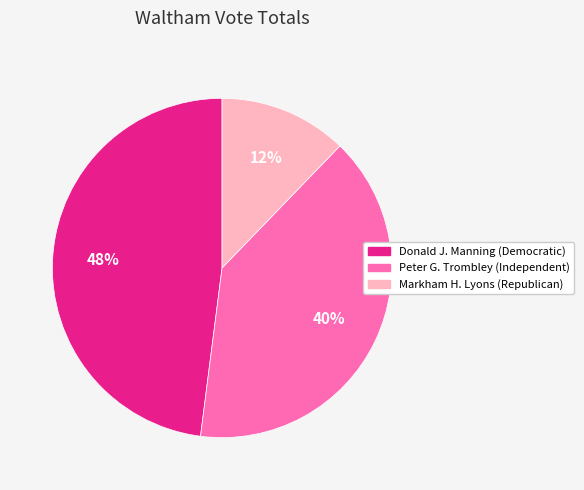

Approximately how many times larger is the value at Donald J. Manning (Democratic) compared to Peter G. Trombley (Independent)?

1.2